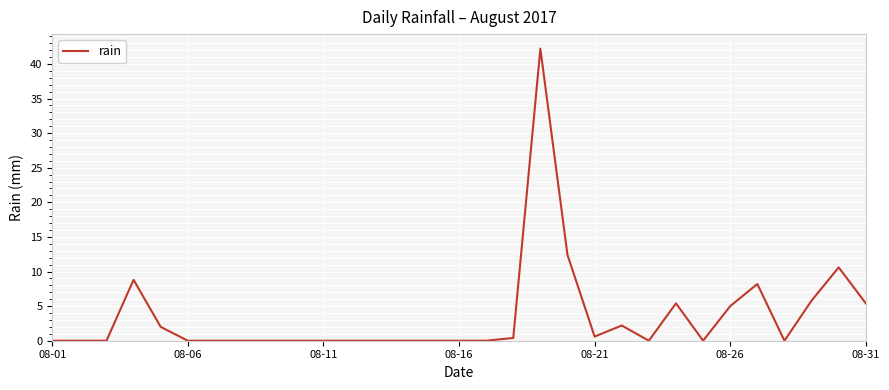

What is the maximum value shown in the chart?

42.2